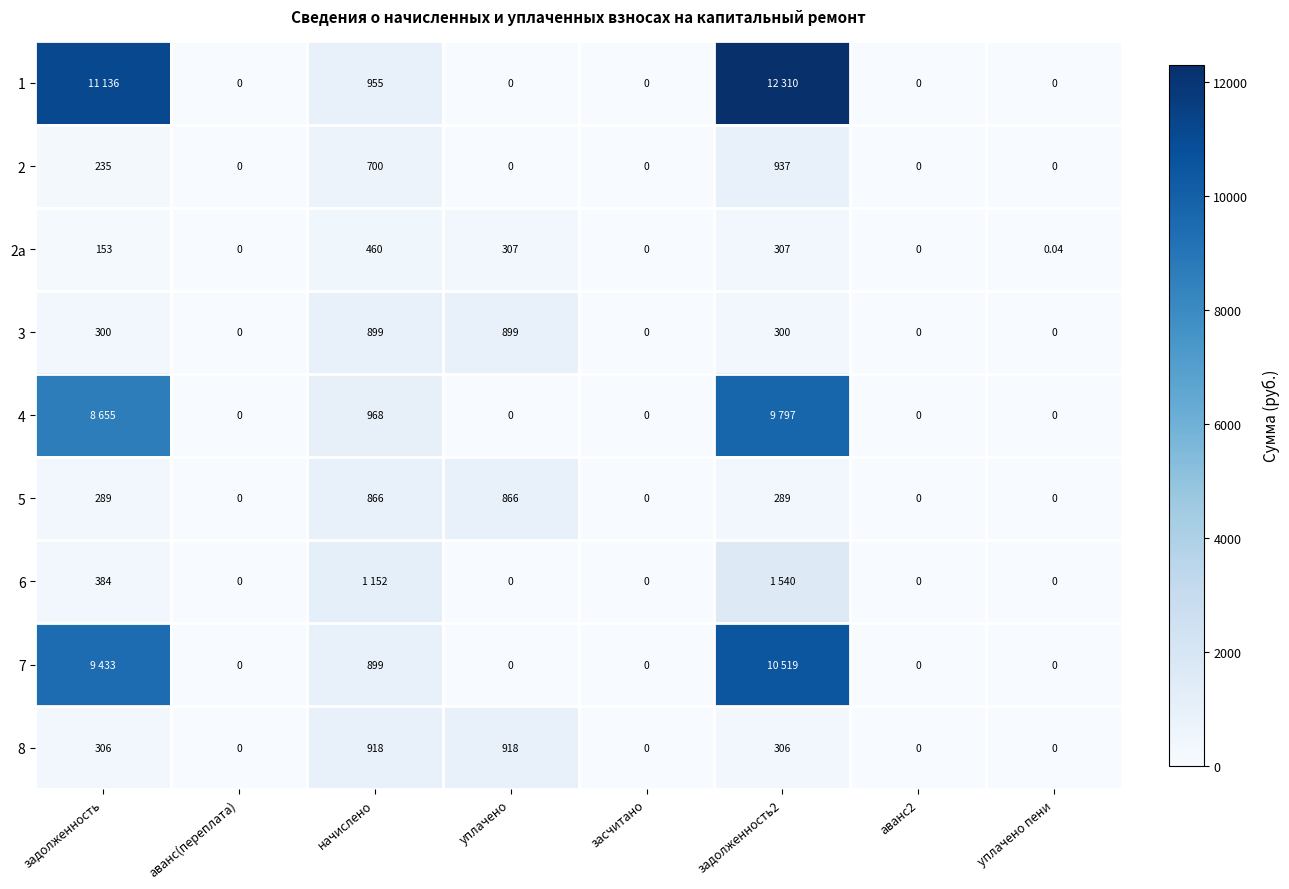

Between задолженность and начислено, which series saw the biggest shift?

1